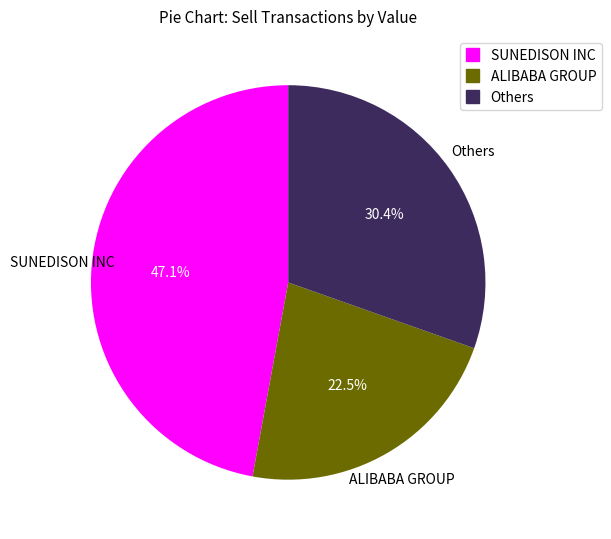

Count the number of slices in the pie.

3